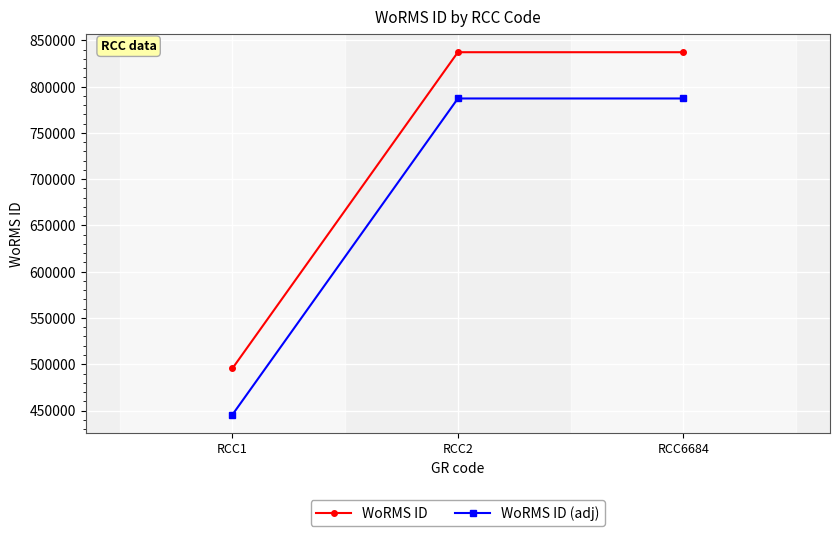

Is this an area chart (filled region under the line)?

No